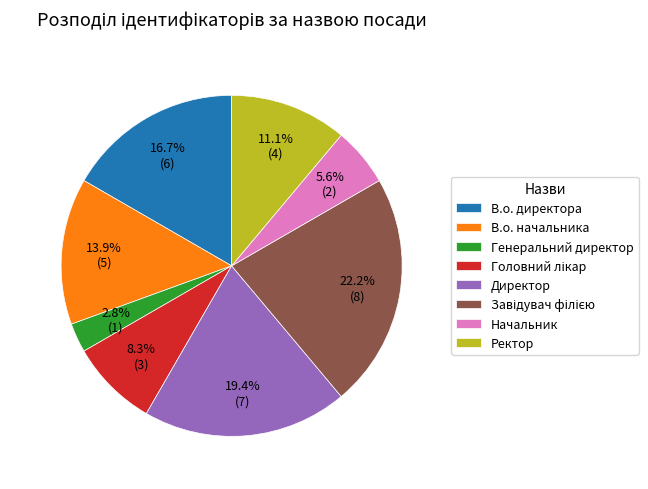

Which category has the smallest portion of the pie?

Генеральний директор